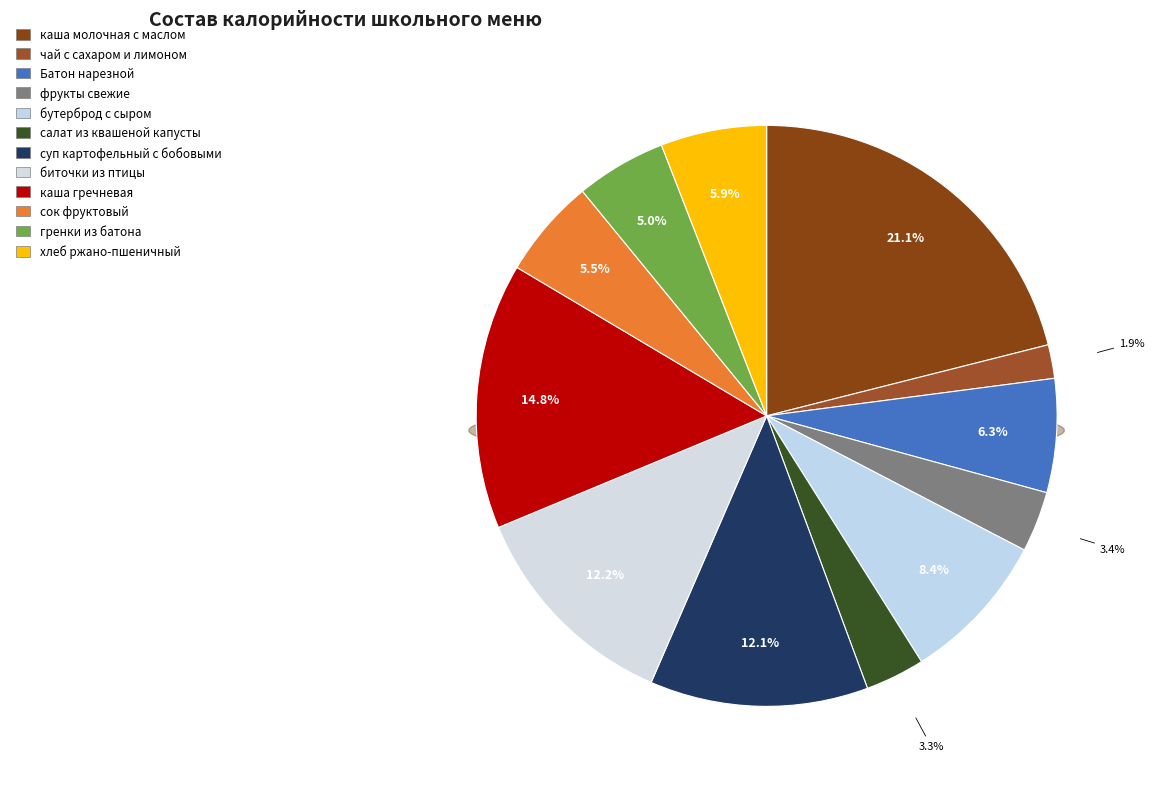

To the nearest percent, what is the average slice percentage?

8%